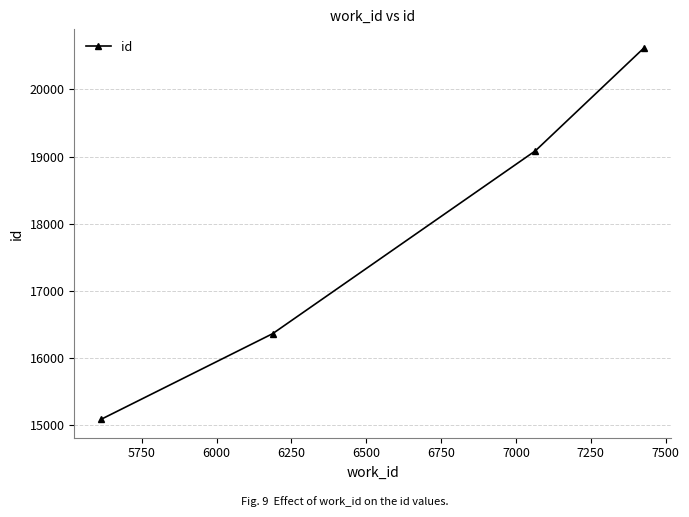

How many values are between 16365 and 20619?

3